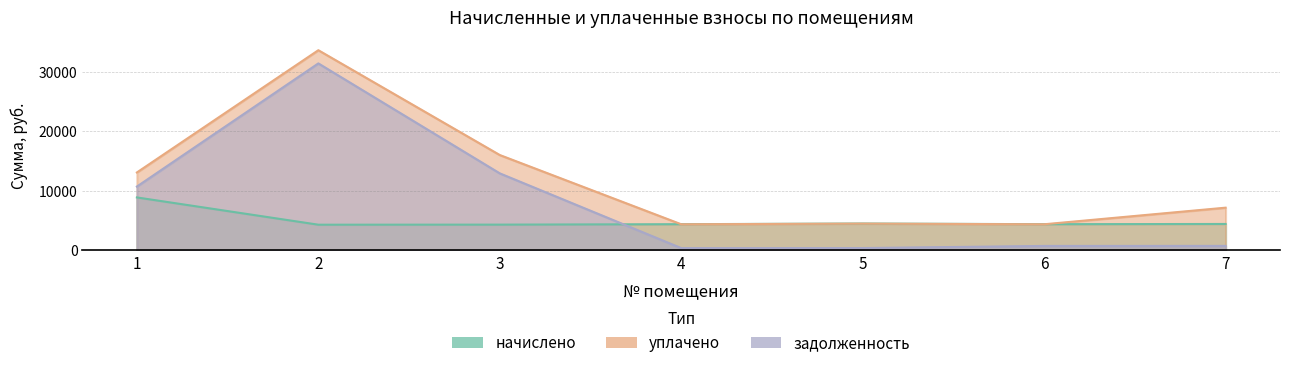

Reading right to left, extract all data points from this chart.

начислено: 7=4420.0	6=4383.1	5=4493.9	4=4383.1	3=4309.2	2=4296.8	1=8877.0
уплачено: 7=7156.6	6=4369.2	5=4479.6	4=4369.2	3=16000.0	2=33605.1	1=13071.0
задолженность: 7=736.7	6=730.5	5=374.5	4=365.3	3=12920.4	2=31388.9	1=10705.6